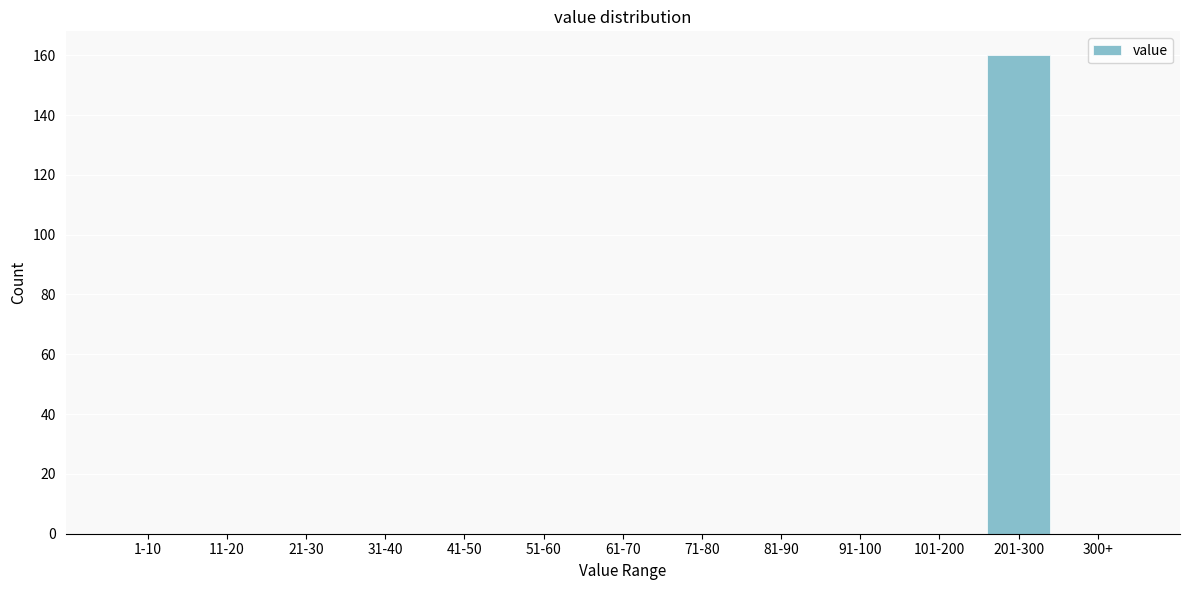

The chart shows a value of 56 at 101-200. True or false?

False